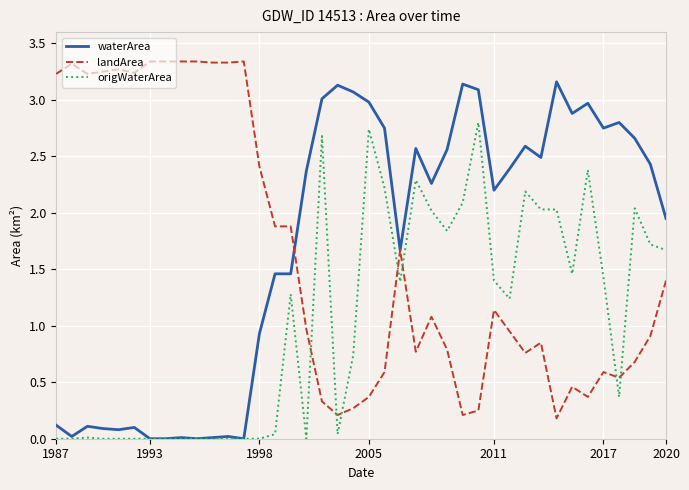

True or false: landArea has more than 0 interior local peaks.

True